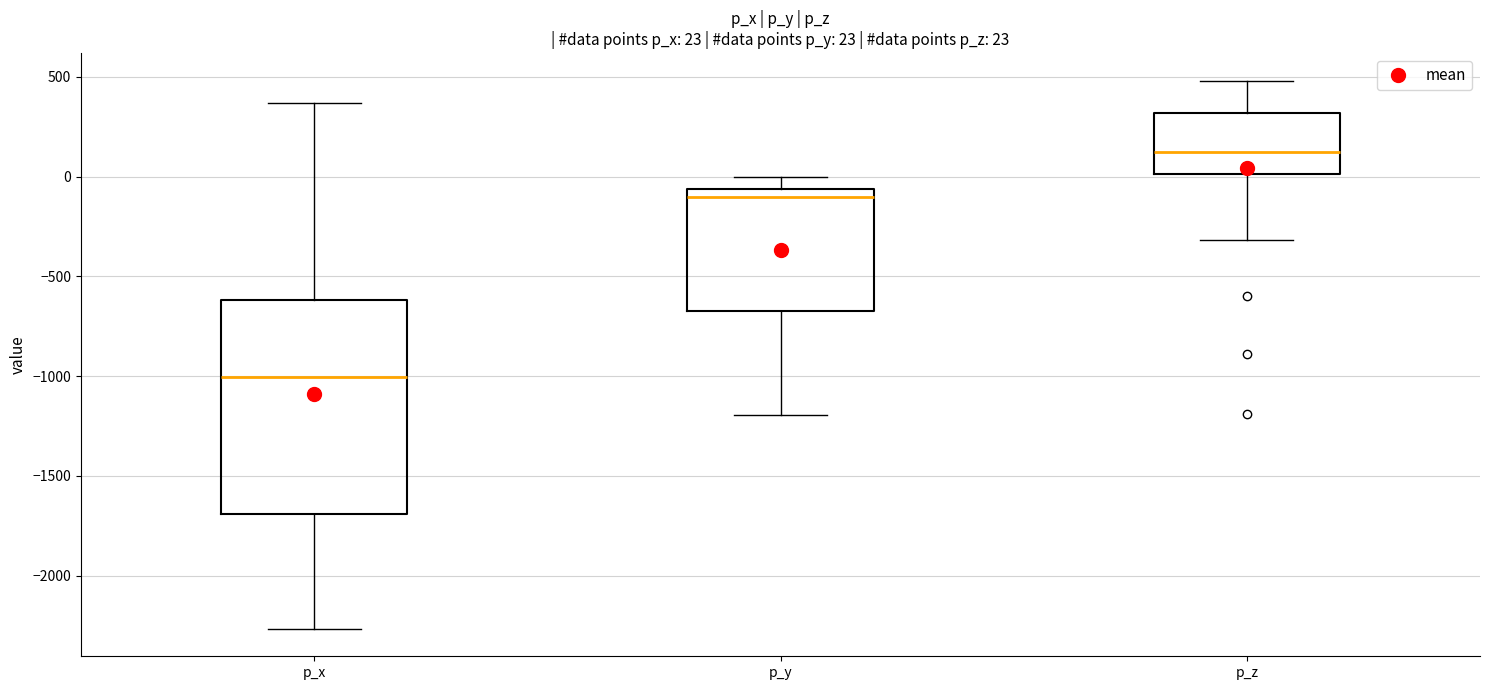

Which box's median line is the highest?

p_z